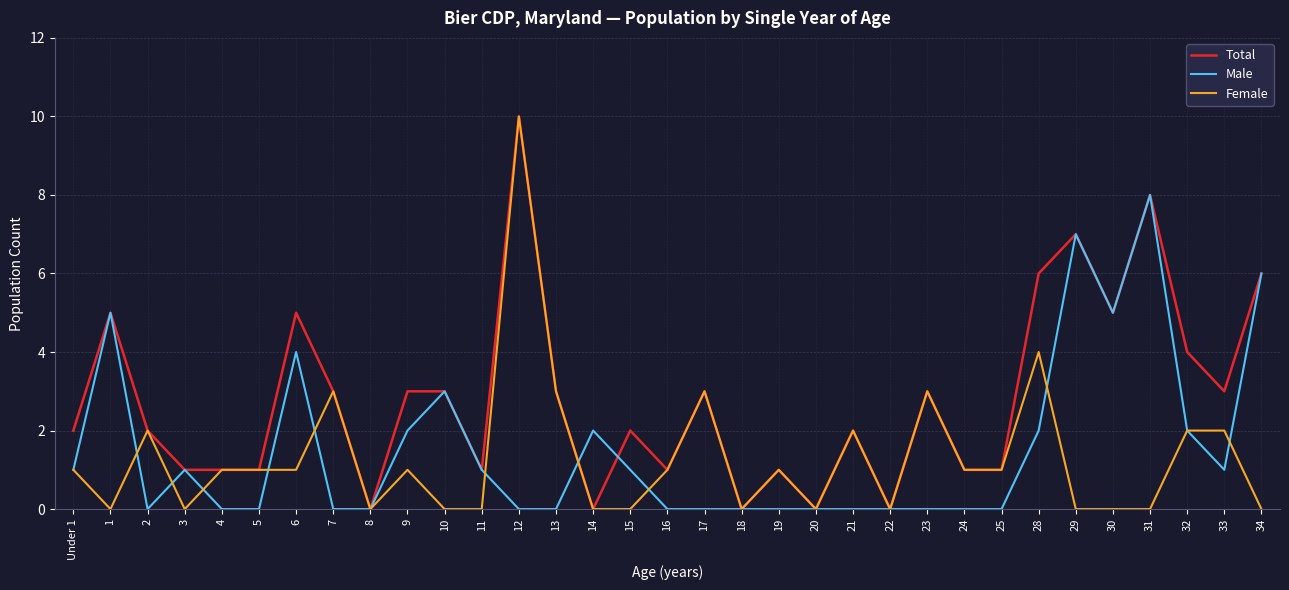

Which category has the highest value across all series?

12